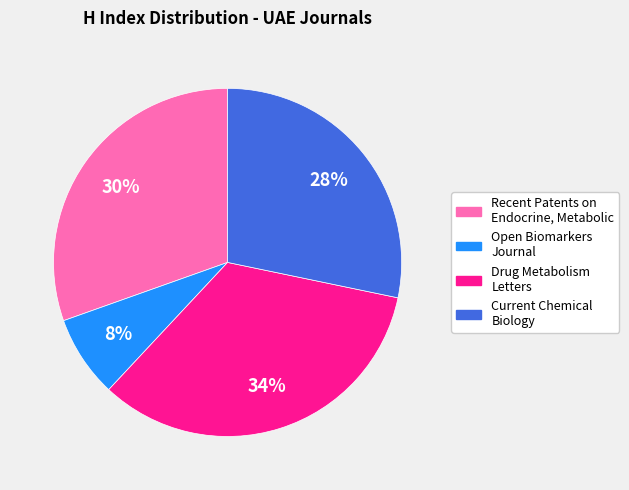

What is the ratio of the value at Recent Patents on Endocrine, Metabolic to the value at Drug Metabolism Letters?

0.9